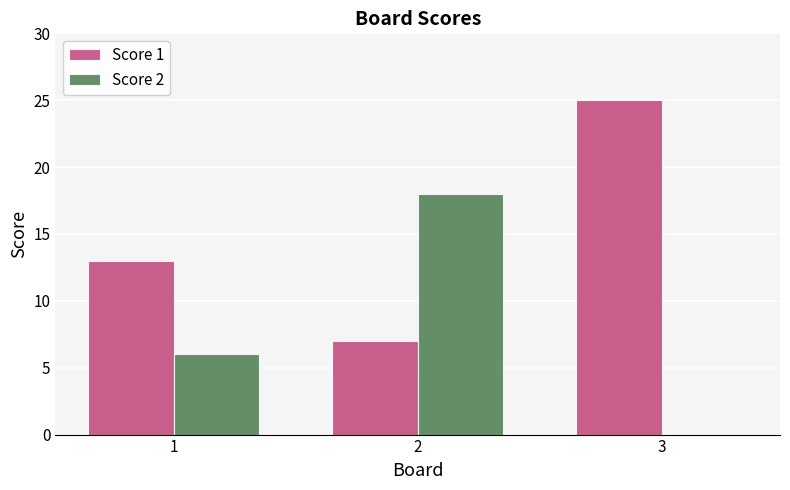

The value of Score 2 at 2 is 18. True or false?

True